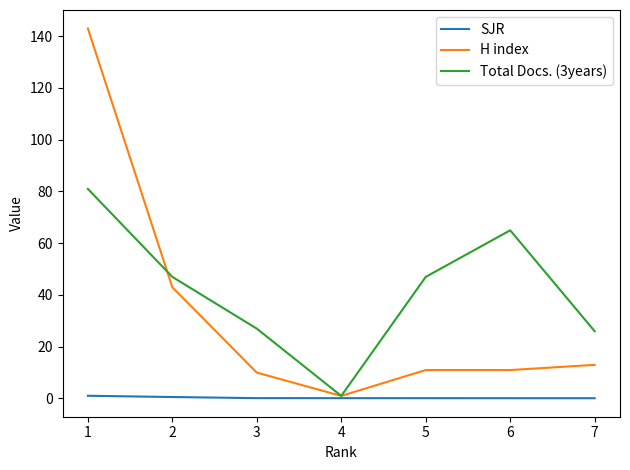

The Total Docs. (3years) series shows 39.3 at 6. True or false?

False